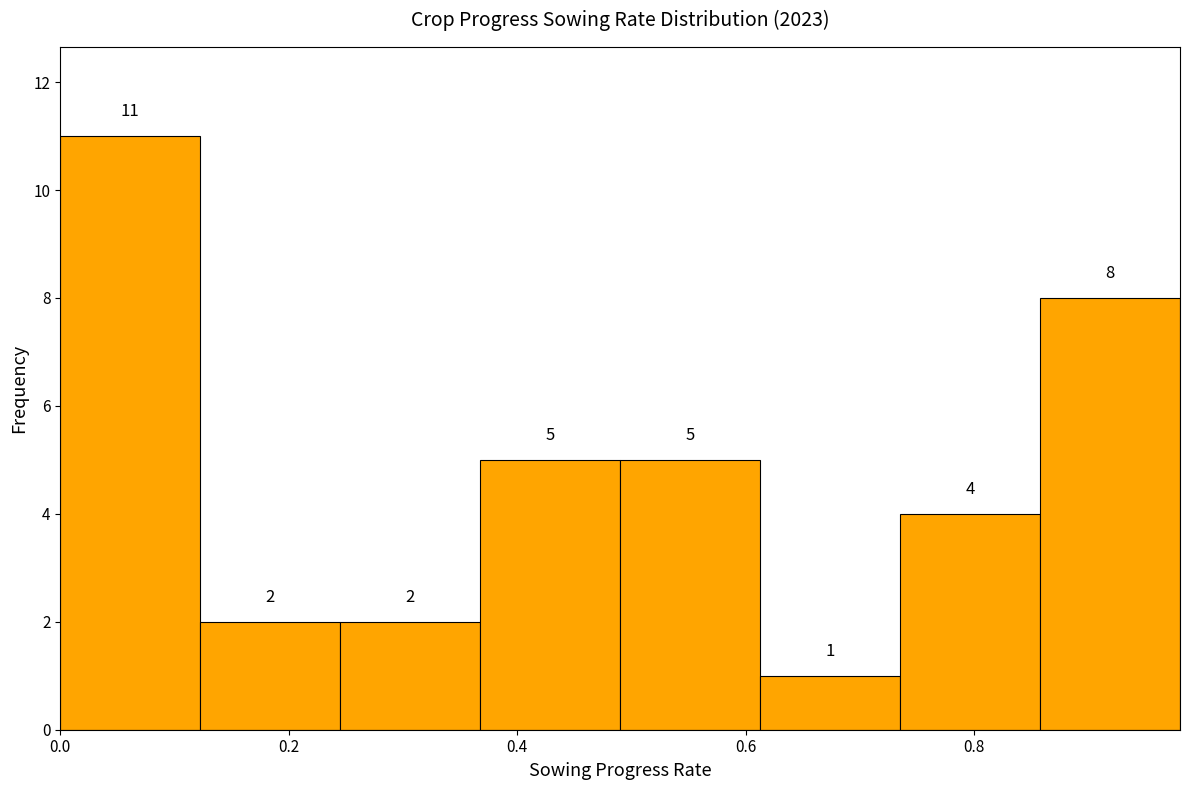

Reading left to right, list every bar in this chart as the range it spans on the x-axis followed by its height. The bar edges are not printed on the chart, so give them approximately, as read against the axis.

0.00 to 0.12: 11
0.12 to 0.24: 2
0.24 to 0.36: 2
0.36 to 0.50: 5
0.50 to 0.62: 5
0.62 to 0.74: 1
0.74 to 0.86: 4
0.86 to 0.98: 8